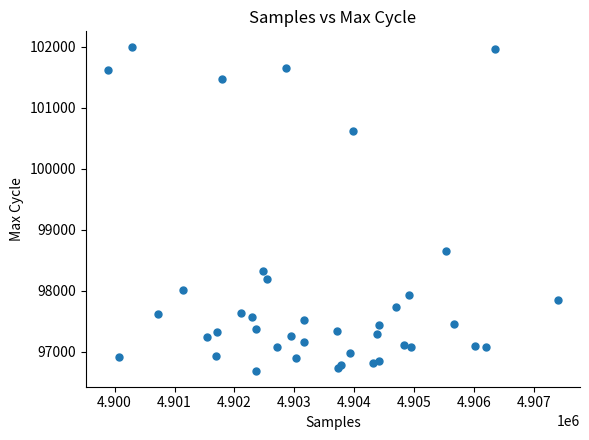

What Y value in the scatter plot is closest to 99341?

98652